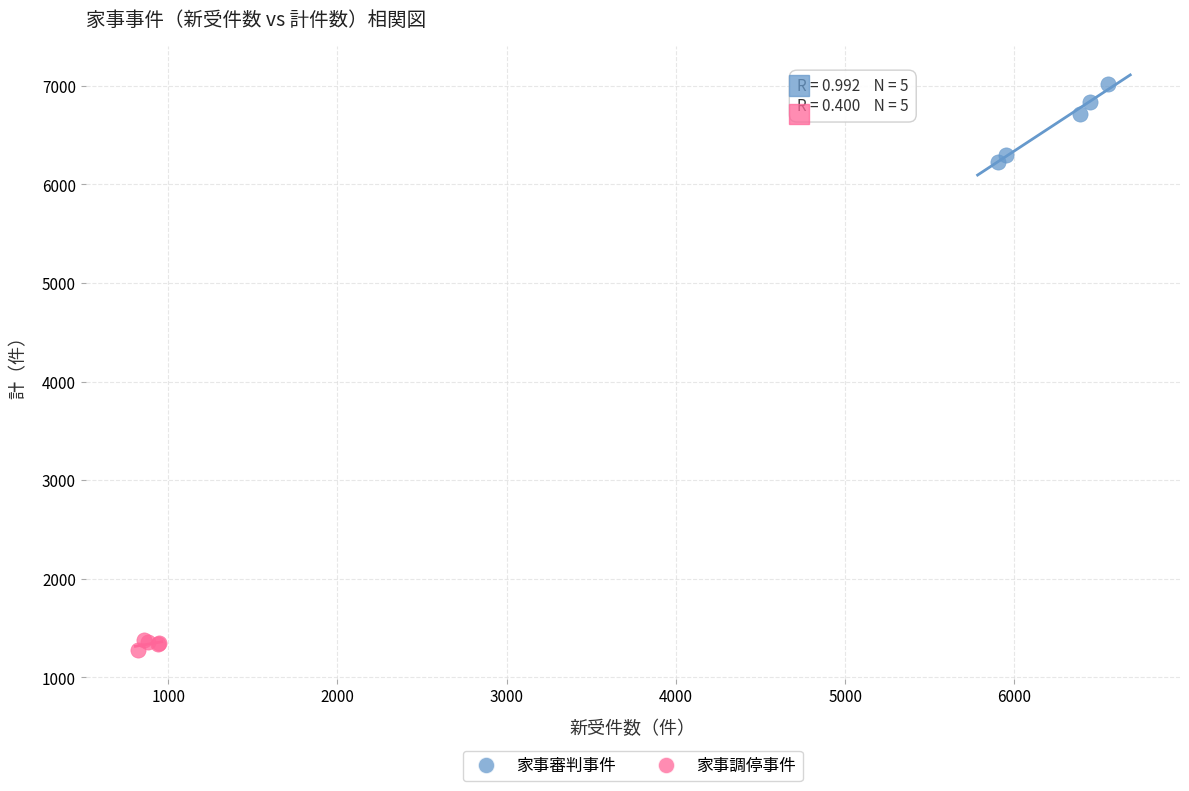

Which series reaches the maximum Y coordinate?

家事審判事件